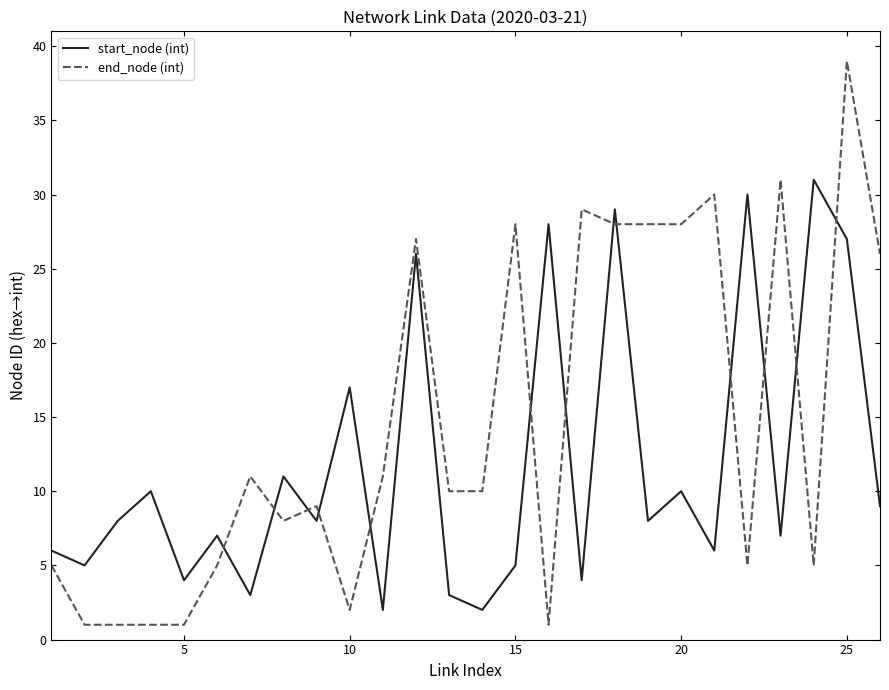

True or false: end_node (int) and start_node (int) cross at least once.

True